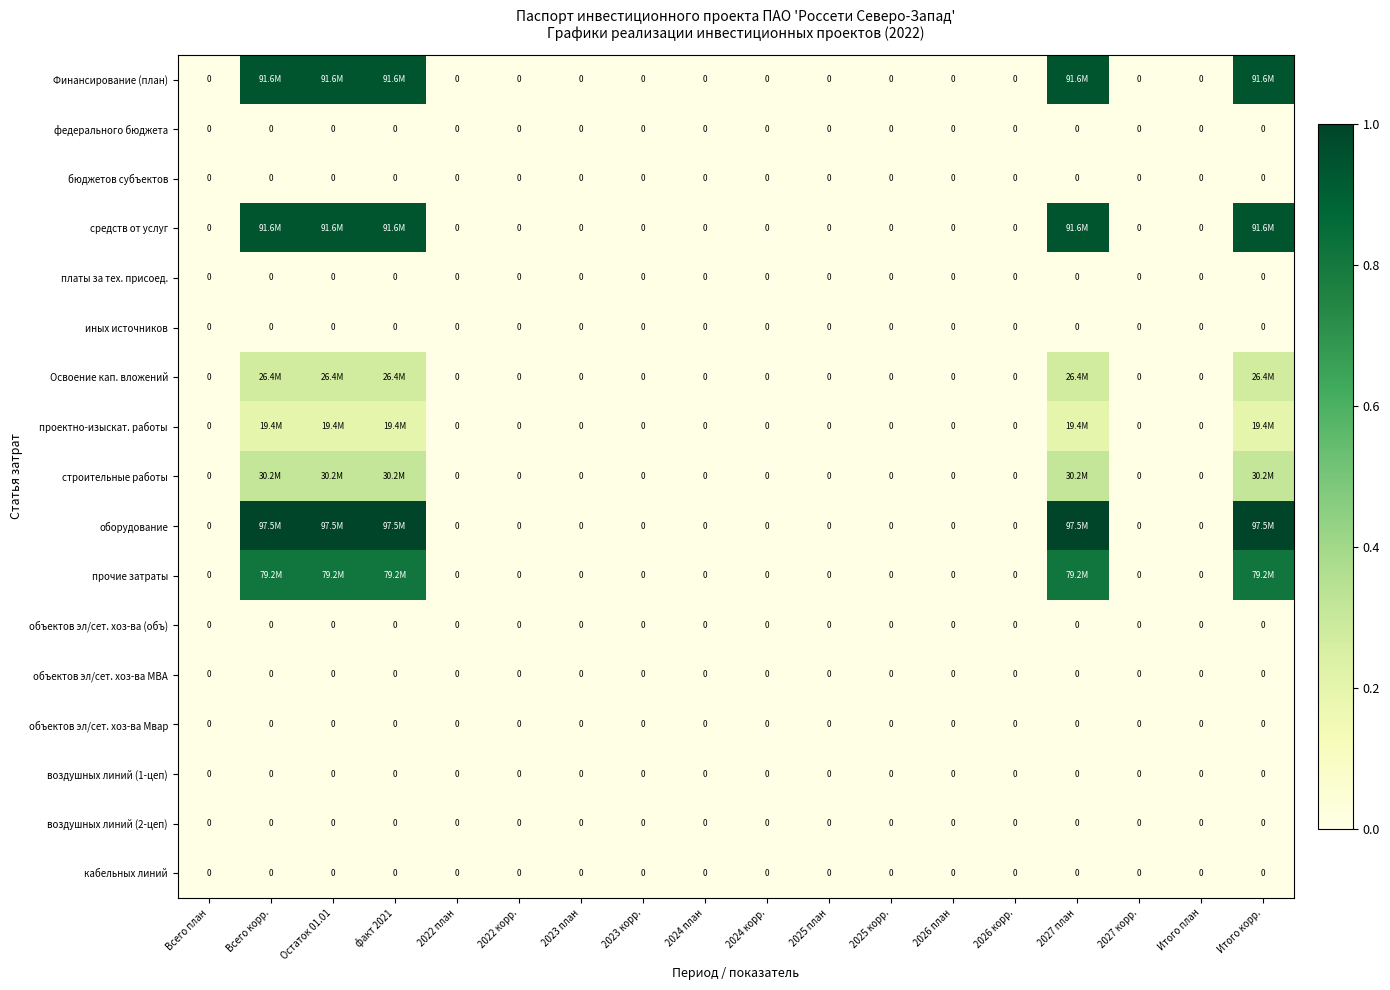

Rank the series by their maximum value, from lowest to highest.

федерального бюджета, бюджетов субъектов, платы за тех. присоед., иных источников, объектов эл/сет. хоз-ва (объ), объектов эл/сет. хоз-ва МВА, объектов эл/сет. хоз-ва Мвар, воздушных линий (1-цеп), воздушных линий (2-цеп), кабельных линий, проектно-изыскат. работы, Освоение кап. вложений, строительные работы, прочие затраты, Финансирование (план), средств от услуг, оборудование